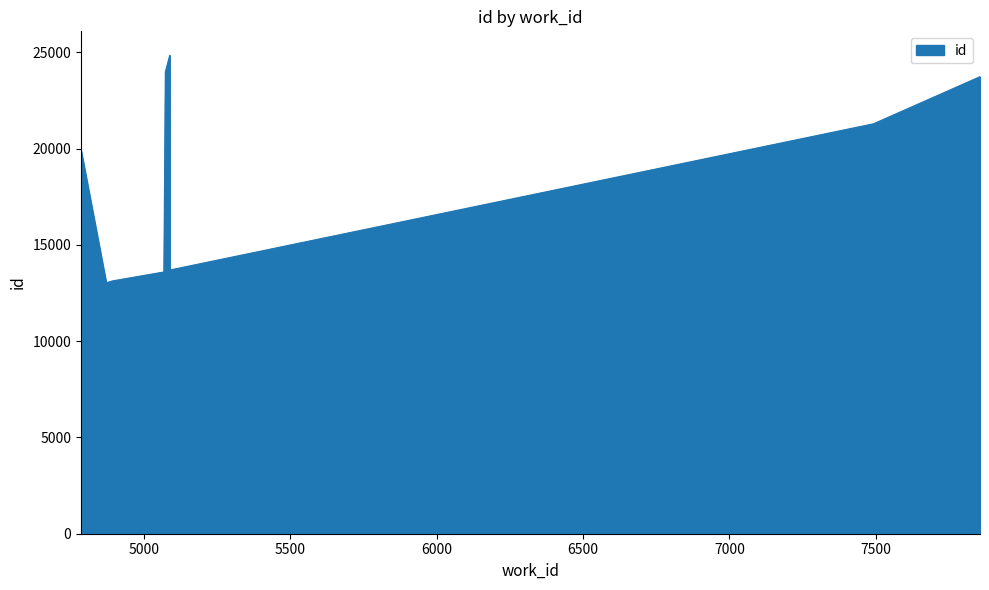

What is the ratio of the value at 7856 to the value at 5073?

1.0